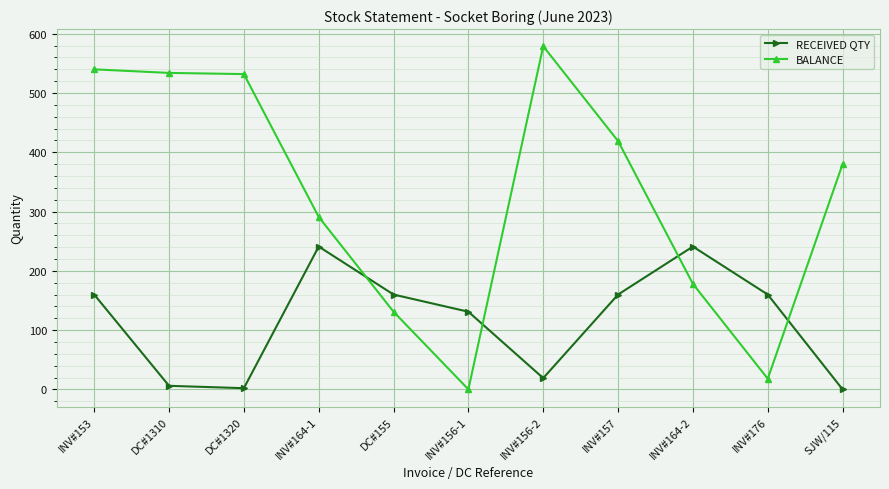

Which series has the largest total across all categories?

BALANCE